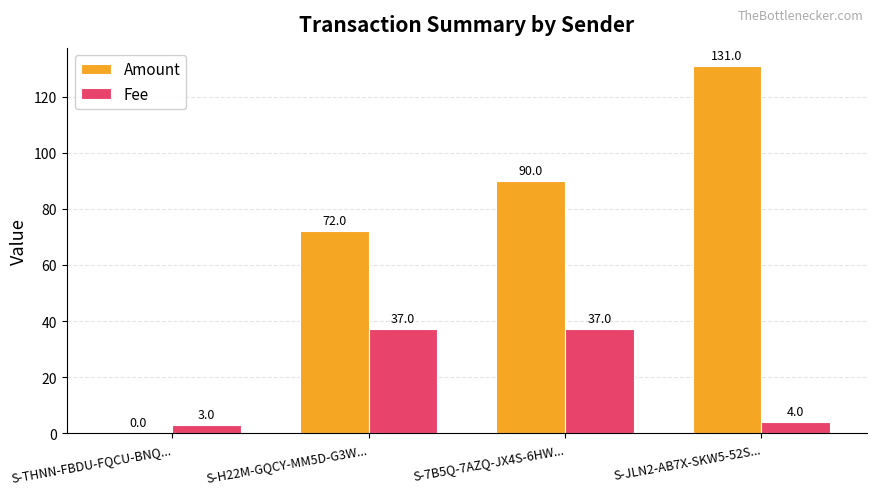

Is it true that Amount equals 72.0 at S-H22M-GQCY-MM5D-G3W...?

True